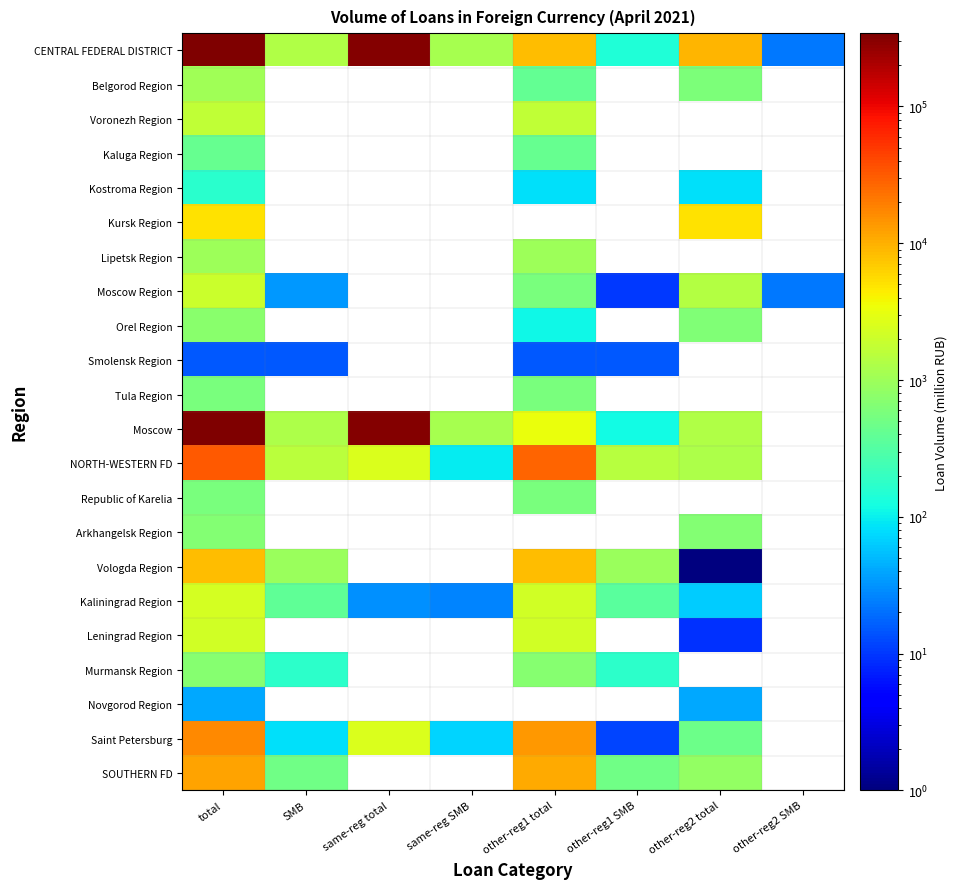

At how many categories does at least one series exceed 289935?

2